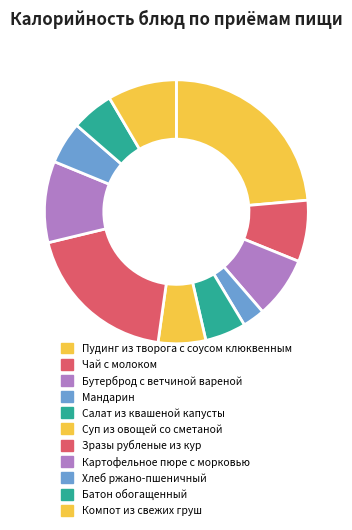

The Бутерброд с ветчиной вареной slice represents 8% of the pie. True or false?

True